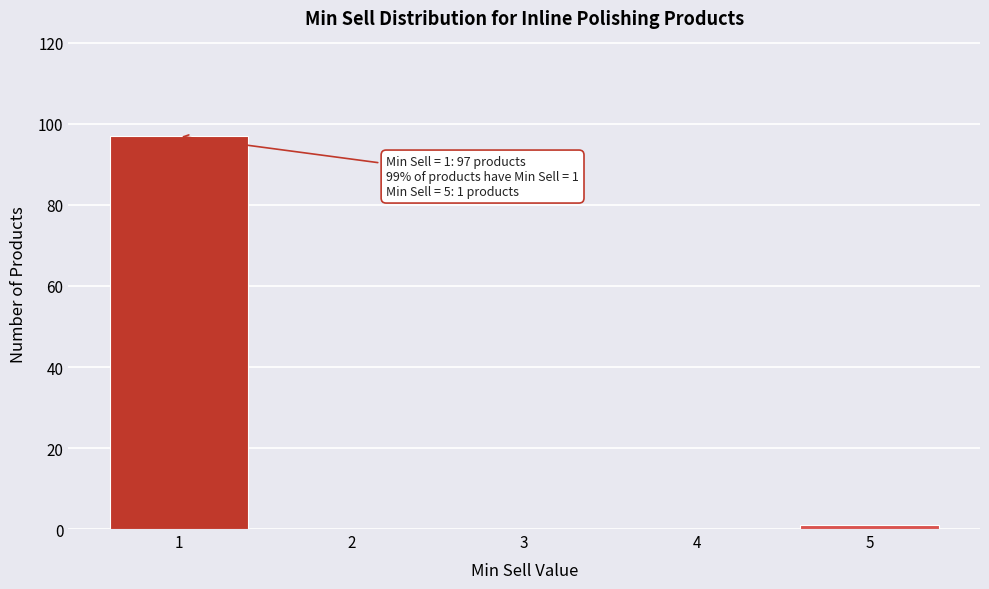

Which range on the x-axis has the tallest bar?

0.5 to 1.5